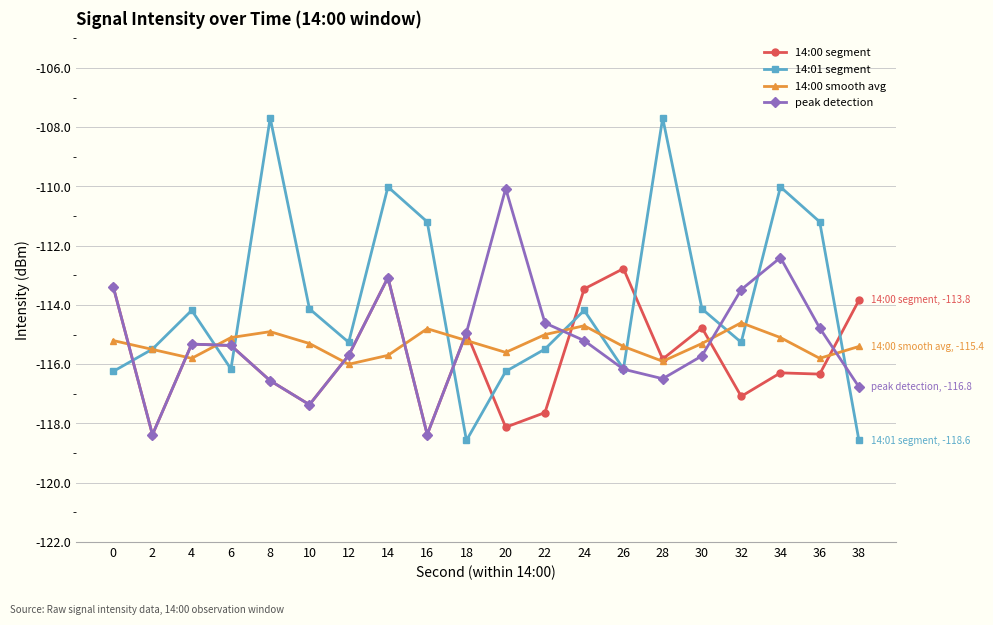

Which series has the largest total across all categories?

14:01 segment